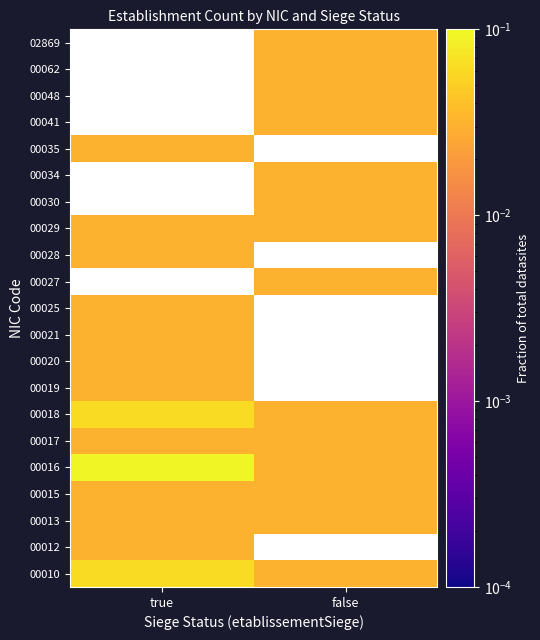

The 00018 series shows 0.0 at false. True or false?

True